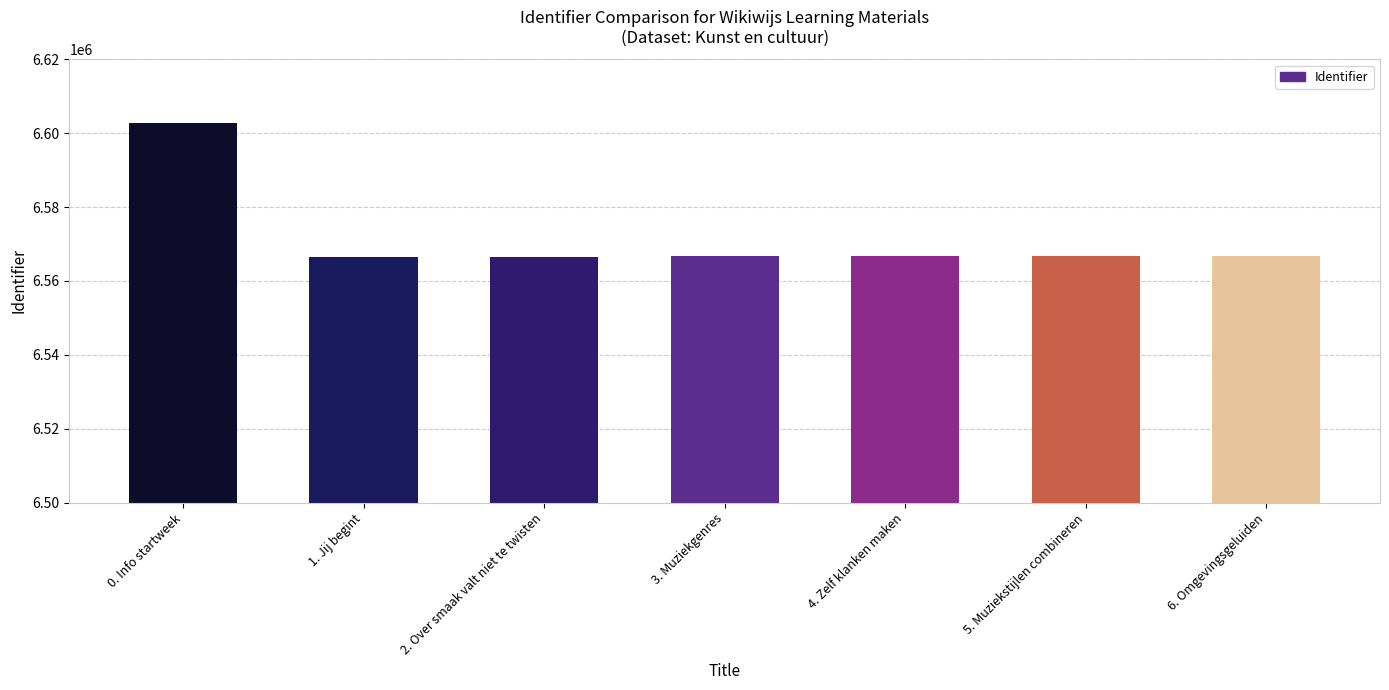

The value at 3. Muziekgenres is 6566720. True or false?

True